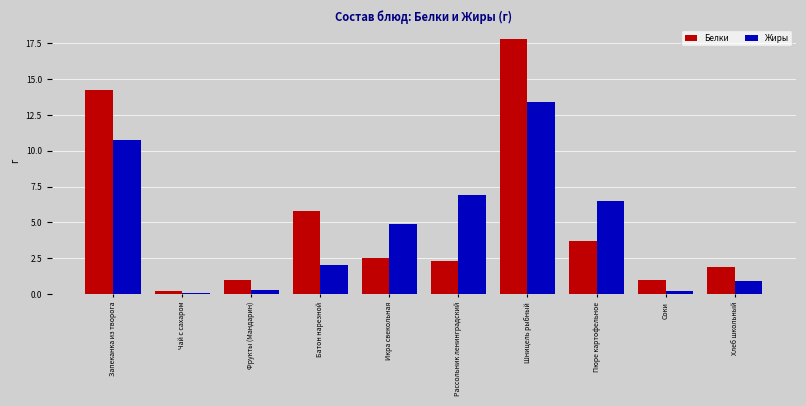

What are all the series names shown in the legend?

Белки, Жиры